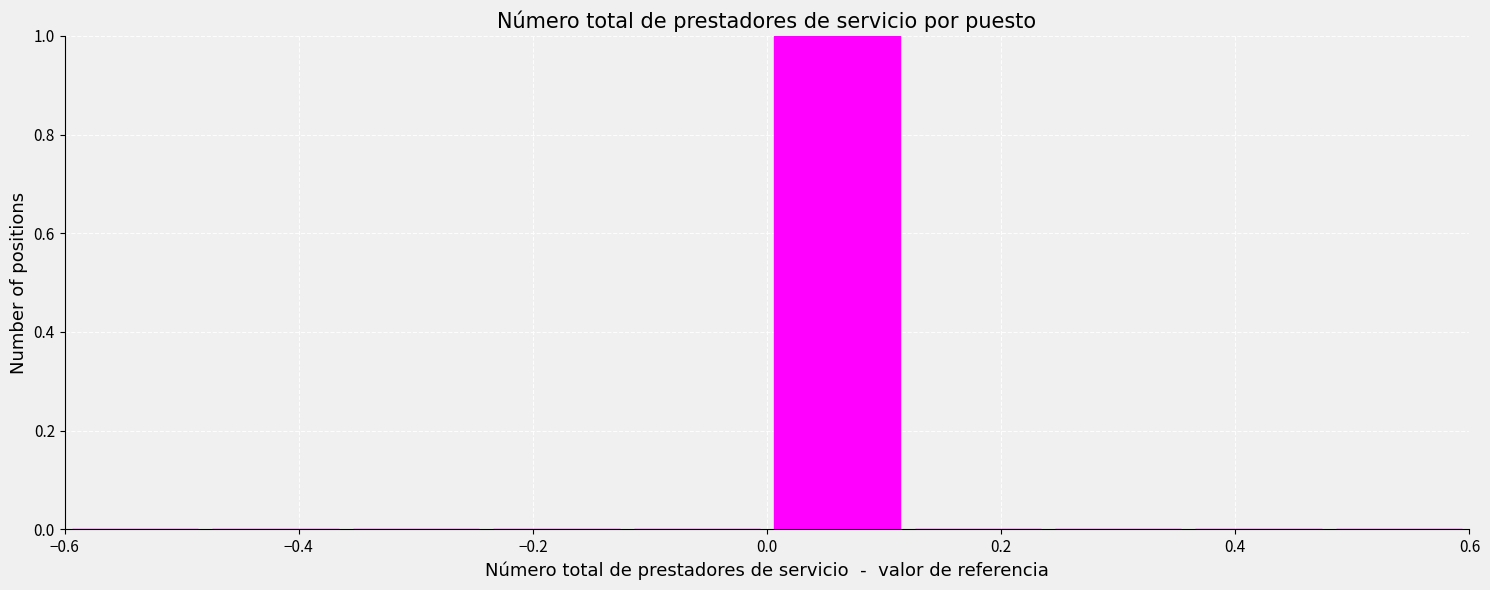

Reading left to right, list every bar in this chart as the range it spans on the x-axis followed by its height. The values are not printed on the chart, so give them approximately, as read against the axis.

-0.60 to -0.48: 0
-0.48 to -0.36: 0
-0.36 to -0.24: 0
-0.24 to -0.12: 0
-0.12 to 0.00: 0
0.00 to 0.12: 1
0.12 to 0.24: 0
0.24 to 0.36: 0
0.36 to 0.48: 0
0.48 to 0.60: 0